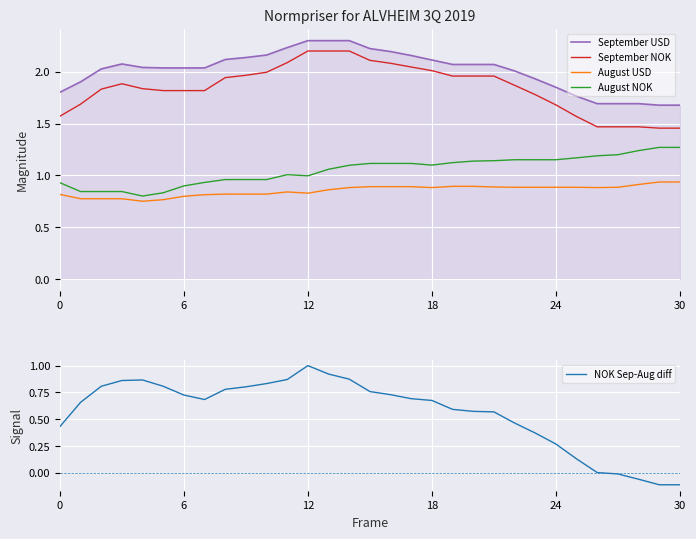

True or false: September NOK and August NOK cross at least once.

False